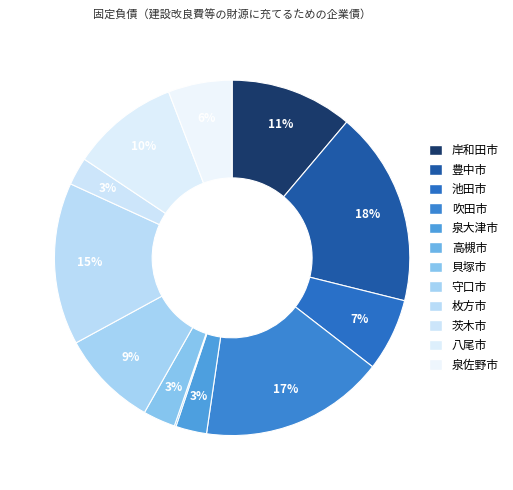

Which slice is the smallest?

高槻市